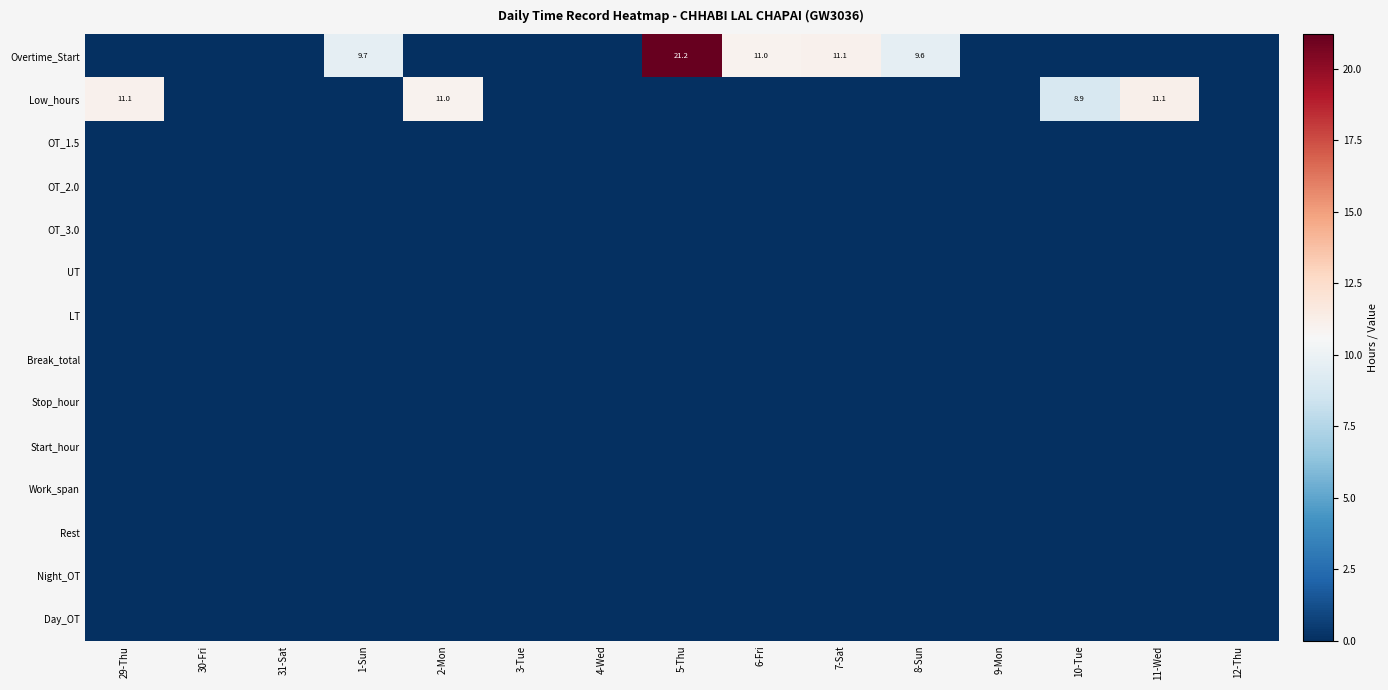

The value of Overtime_Start at 7-Sat is 11.1. True or false?

True